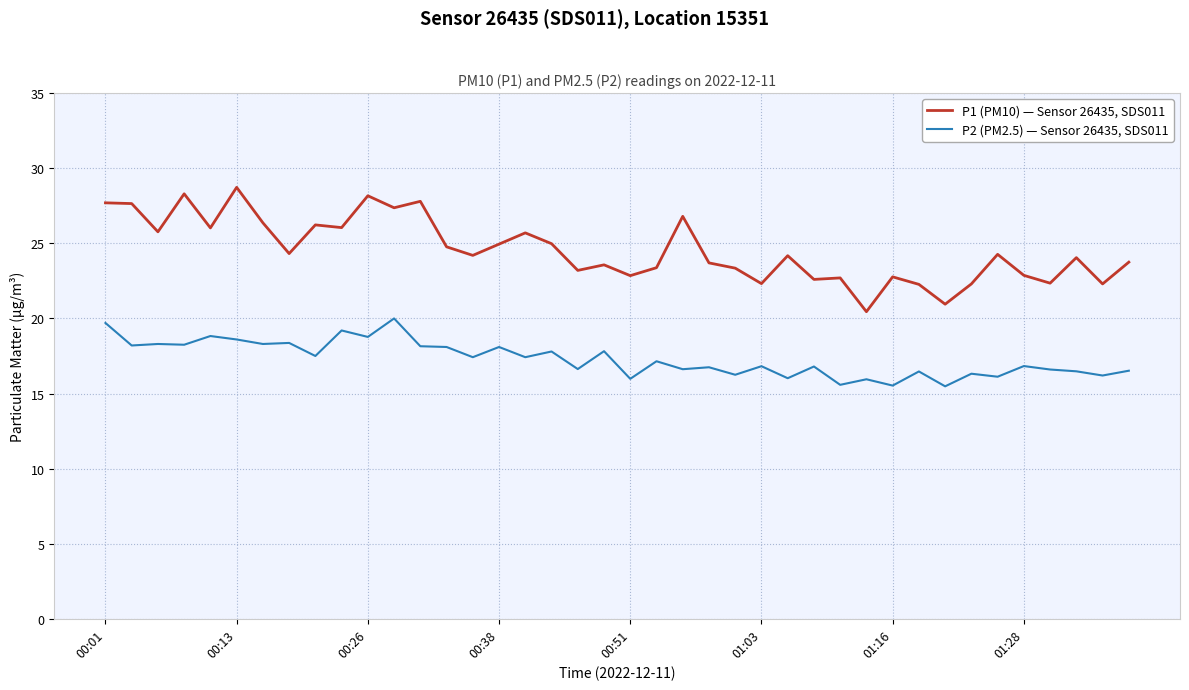

Rank the series by their average value, from lowest to highest.

P2 (PM2.5) — Sensor 26435, SDS011, P1 (PM10) — Sensor 26435, SDS011